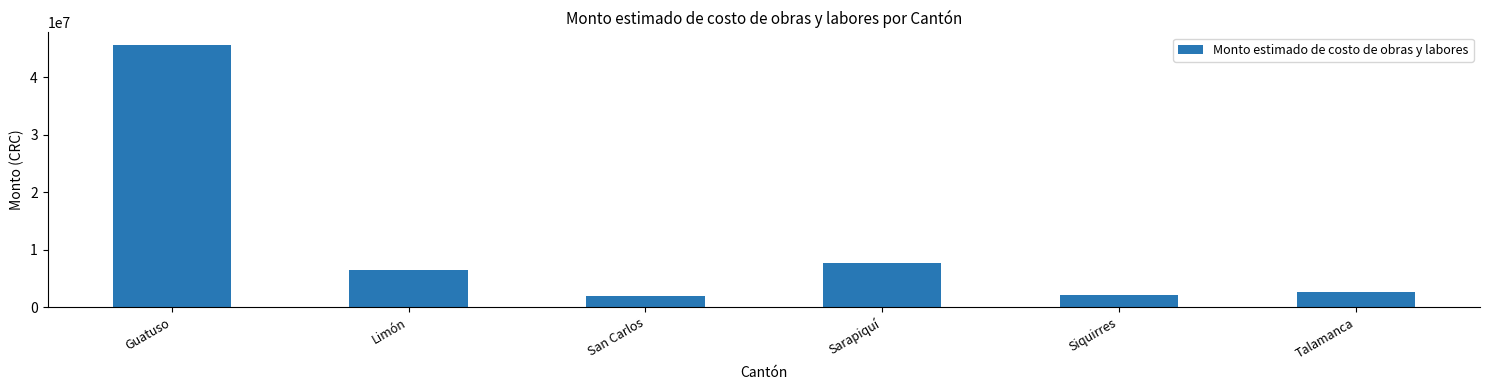

How many series are shown in this chart?

1